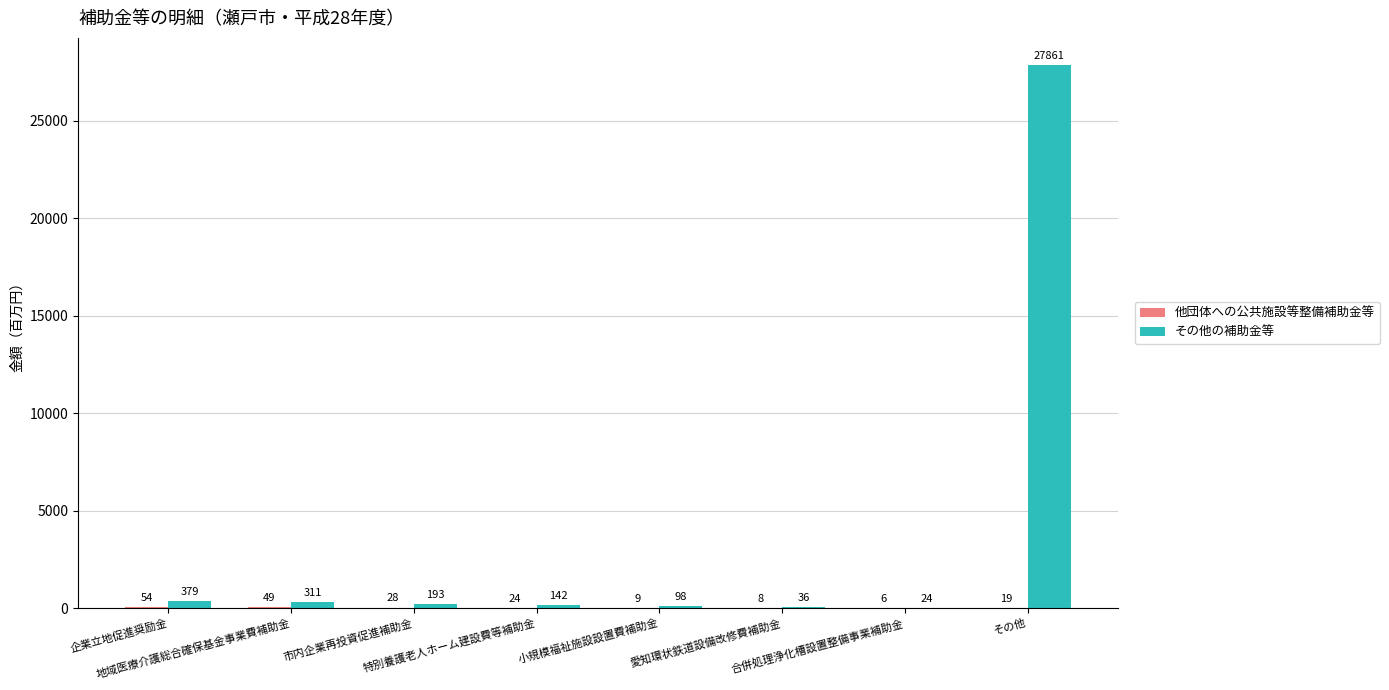

Which series has the widest spread of values?

その他の補助金等